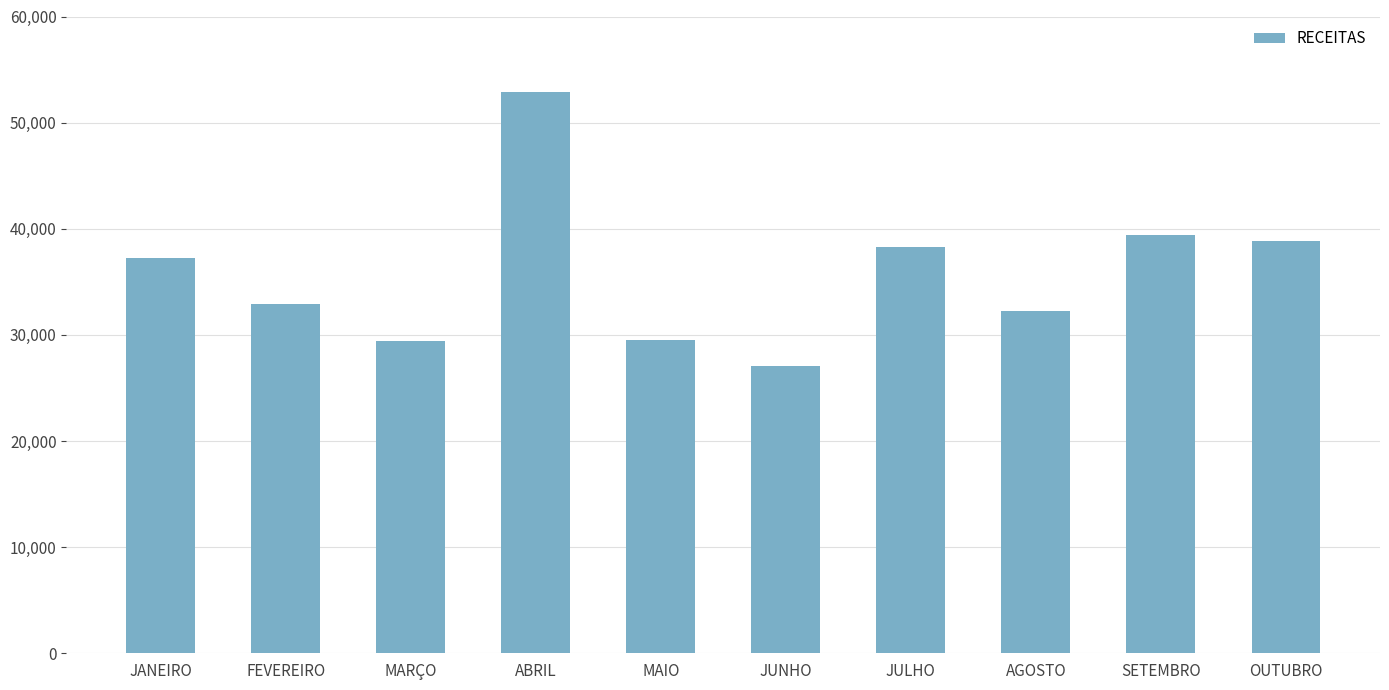

What is the value of the 3rd bar from the left?

29412.5